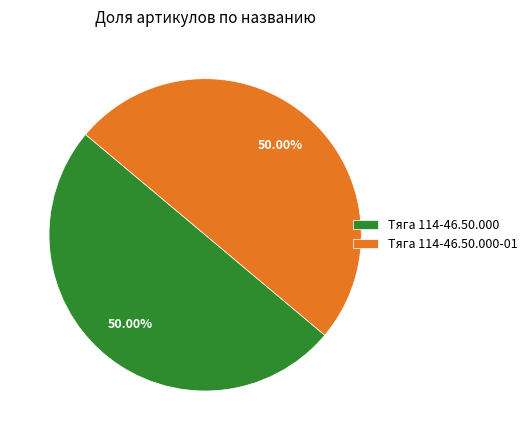

What percentage do Тяга 114-46.50.000 and Тяга 114-46.50.000-01 together represent?

100.0%